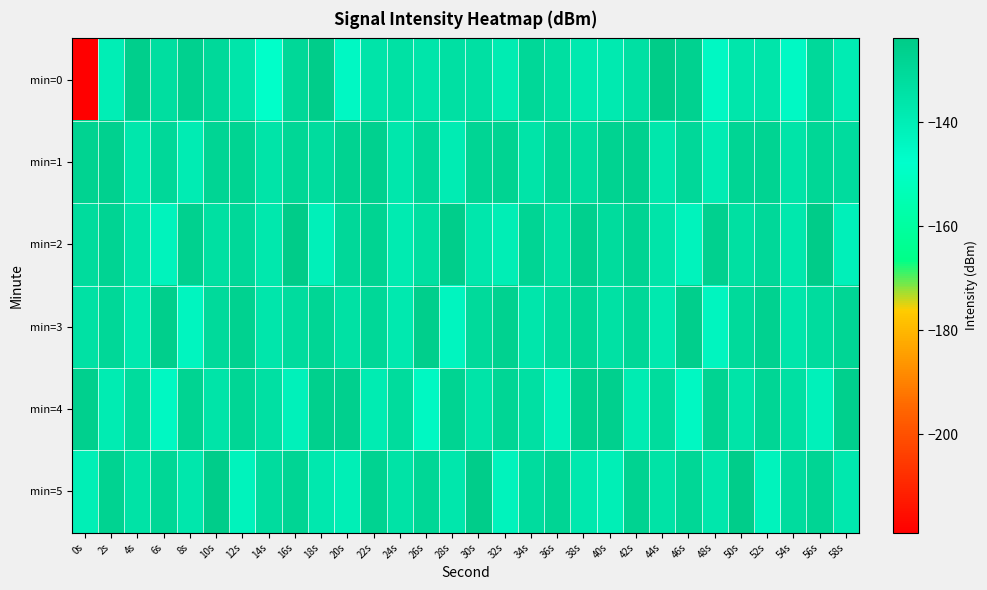

Reading left to right, extract all data points from this chart.

min=0: 0s=-218.9	2s=-140.0	4s=-125.6	6s=-132.6	8s=-126.7	10s=-130.6	12s=-136.1	14s=-148.5	16s=-129.5	18s=-125.0	20s=-145.0	22s=-135.6	24s=-134.2	26s=-135.8	28s=-133.6	30s=-133.8	32s=-138.9	34s=-129.8	36s=-133.2	38s=-138.0	40s=-138.1	42s=-133.7	44s=-123.9	46s=-127.1	48s=-144.8	50s=-136.5	52s=-136.0	54s=-145.2	56s=-130.3	58s=-139.2
min=1: 0s=-127.4	2s=-126.8	4s=-136.5	6s=-130.0	8s=-139.2	10s=-128.5	12s=-128.0	14s=-135.2	16s=-129.4	18s=-132.0	20s=-127.4	22s=-126.8	24s=-136.5	26s=-130.0	28s=-139.2	30s=-128.5	32s=-128.0	34s=-135.2	36s=-129.4	38s=-132.0	40s=-127.4	42s=-126.8	44s=-136.5	46s=-130.0	48s=-139.2	50s=-128.5	52s=-128.0	54s=-135.2	56s=-129.4	58s=-132.0
min=2: 0s=-131.5	2s=-128.3	4s=-135.7	6s=-142.1	8s=-126.8	10s=-133.4	12s=-129.9	14s=-137.2	16s=-124.5	18s=-141.0	20s=-130.2	22s=-127.8	24s=-138.6	26s=-132.9	28s=-125.3	30s=-136.7	32s=-140.1	34s=-128.5	36s=-133.8	38s=-126.4	40s=-131.5	42s=-128.3	44s=-135.7	46s=-142.1	48s=-126.8	50s=-133.4	52s=-129.9	54s=-137.2	56s=-124.5	58s=-141.0
min=3: 0s=-134.2	2s=-129.6	4s=-137.8	6s=-125.4	8s=-143.3	10s=-130.7	12s=-127.1	14s=-136.5	16s=-132.0	18s=-128.9	20s=-134.2	22s=-129.6	24s=-137.8	26s=-125.4	28s=-143.3	30s=-130.7	32s=-127.1	34s=-136.5	36s=-132.0	38s=-128.9	40s=-134.2	42s=-129.6	44s=-137.8	46s=-125.4	48s=-143.3	50s=-130.7	52s=-127.1	54s=-136.5	56s=-132.0	58s=-128.9
min=4: 0s=-126.3	2s=-138.9	4s=-131.4	6s=-144.6	8s=-127.8	10s=-135.2	12s=-129.0	14s=-133.7	16s=-141.5	18s=-125.9	20s=-126.3	22s=-138.9	24s=-131.4	26s=-144.6	28s=-127.8	30s=-135.2	32s=-129.0	34s=-133.7	36s=-141.5	38s=-125.9	40s=-126.3	42s=-138.9	44s=-131.4	46s=-144.6	48s=-127.8	50s=-135.2	52s=-129.0	54s=-133.7	56s=-141.5	58s=-125.9
min=5: 0s=-140.3	2s=-127.5	4s=-134.8	6s=-129.2	8s=-136.6	10s=-124.7	12s=-142.1	14s=-131.9	16s=-128.4	18s=-137.3	20s=-140.3	22s=-127.5	24s=-134.8	26s=-129.2	28s=-136.6	30s=-124.7	32s=-142.1	34s=-131.9	36s=-128.4	38s=-137.3	40s=-140.3	42s=-127.5	44s=-134.8	46s=-129.2	48s=-136.6	50s=-124.7	52s=-142.1	54s=-131.9	56s=-128.4	58s=-137.3